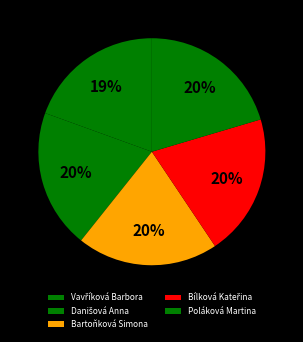

Is Poláková Martina the majority of the pie?

No